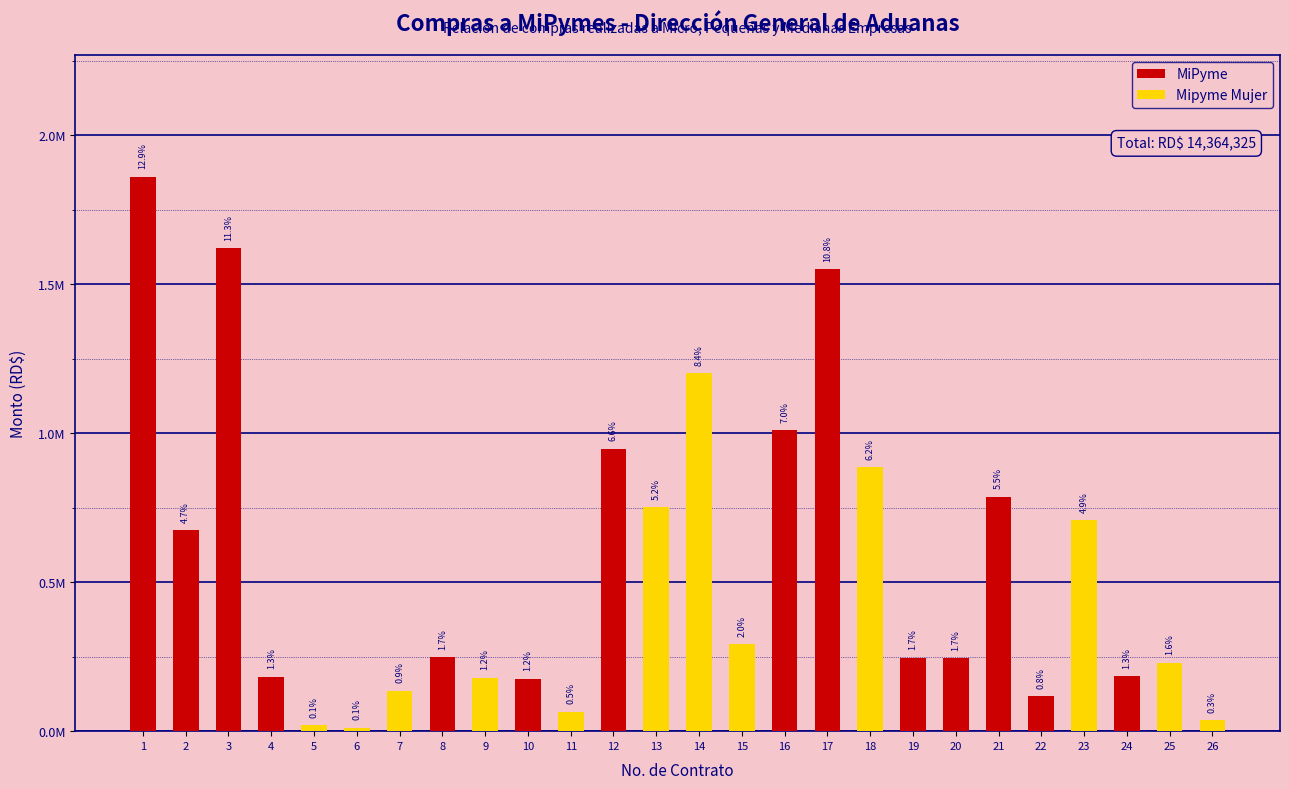

What is the total value across all series at 2?

674762